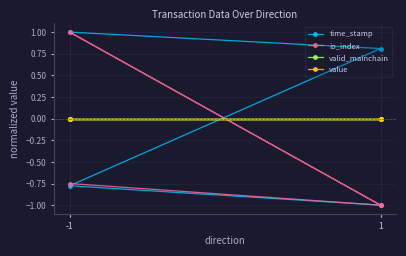

Which series has the largest total across all categories?

time_stamp